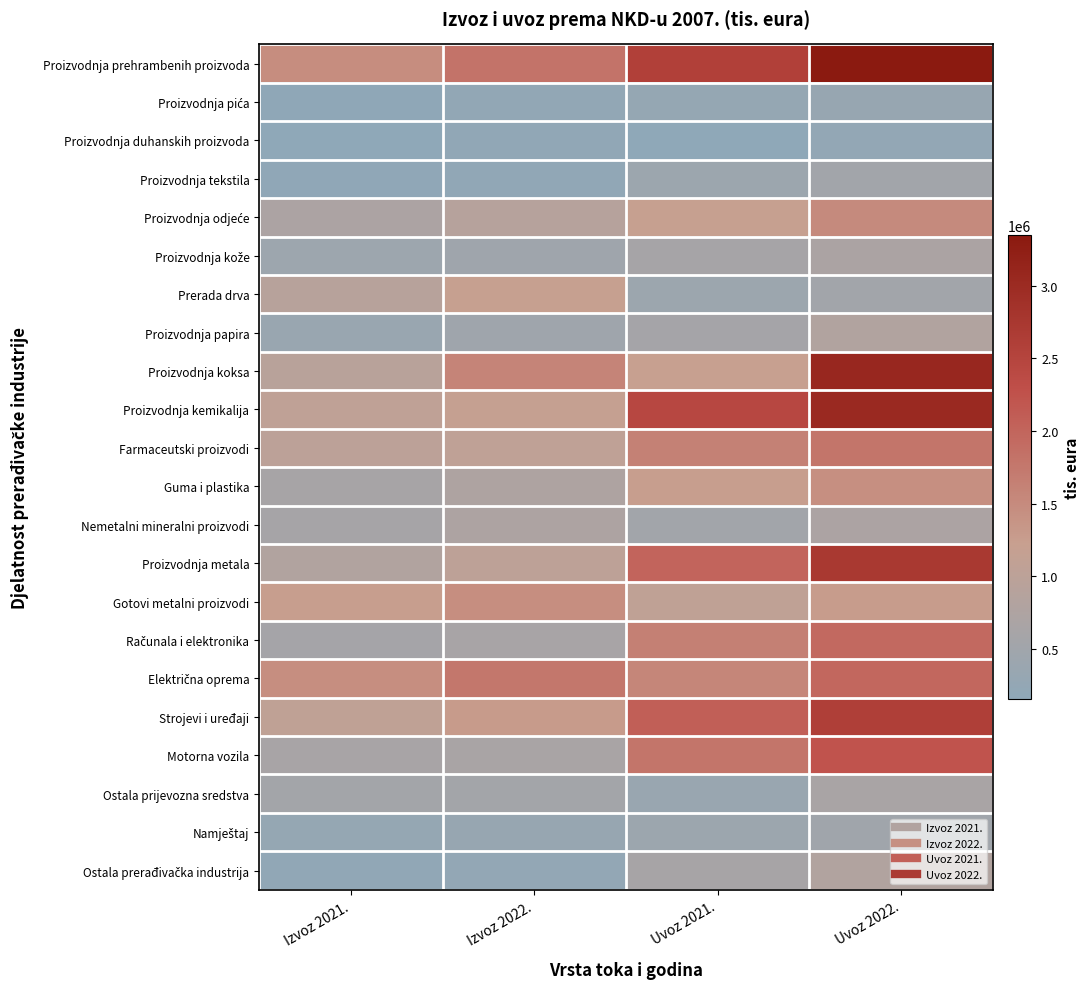

What is the total value across all series at Uvoz 2022.?

32680024